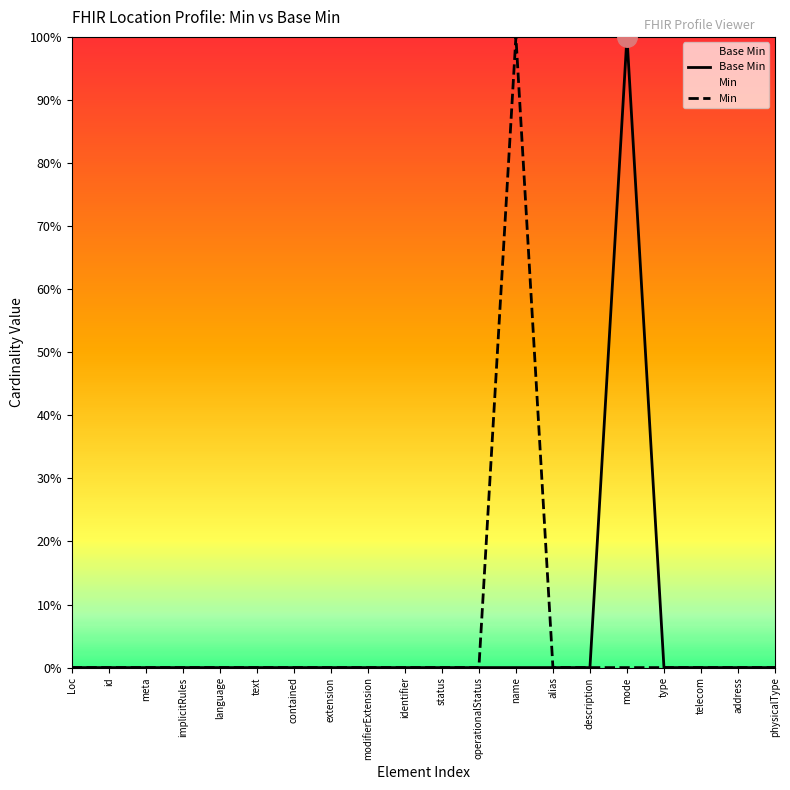

How many values in Base Min are above zero?

1